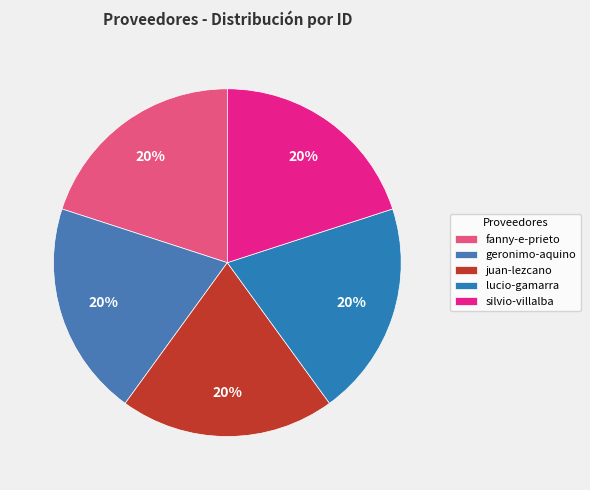

How many segments does this pie chart have?

5